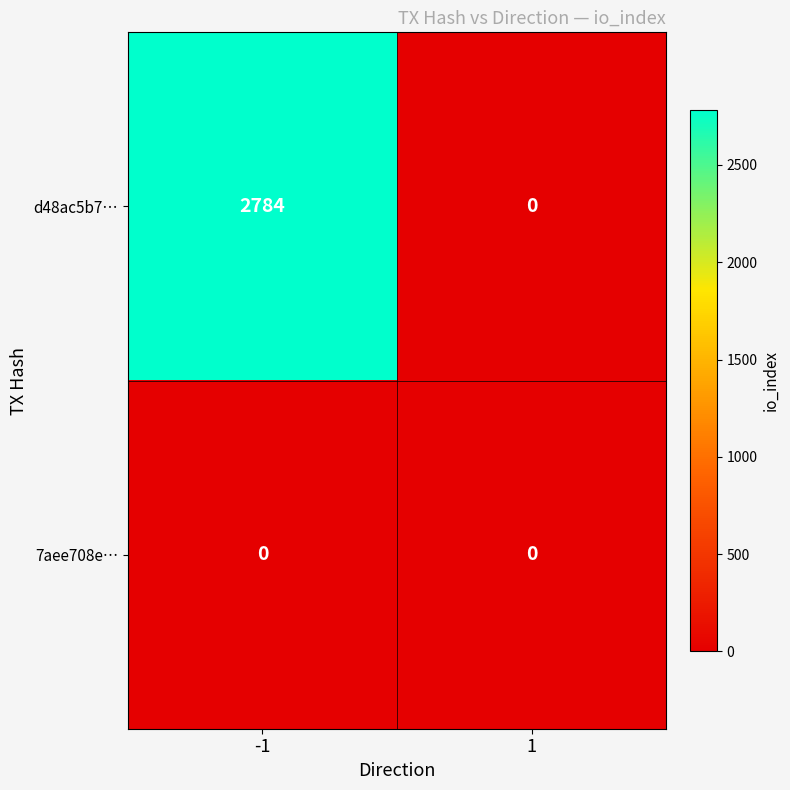

Which series has the largest total across all categories?

d48ac5b7…